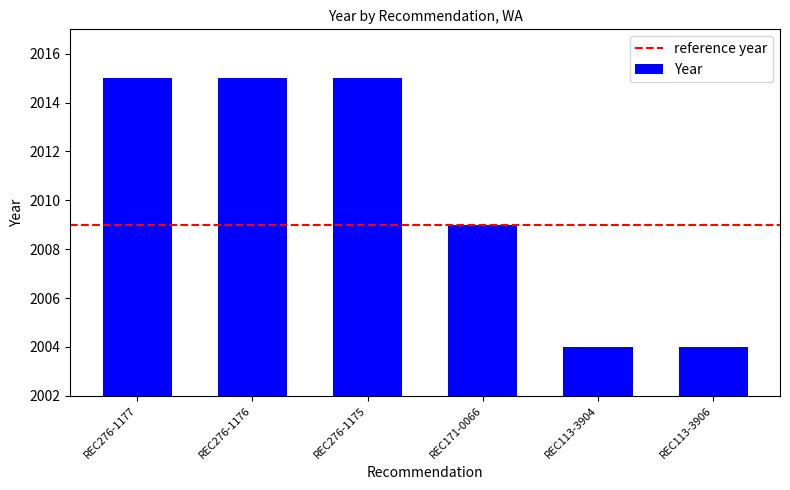

What is the sum of the values at REC113-3904 and REC276-1176?

4019